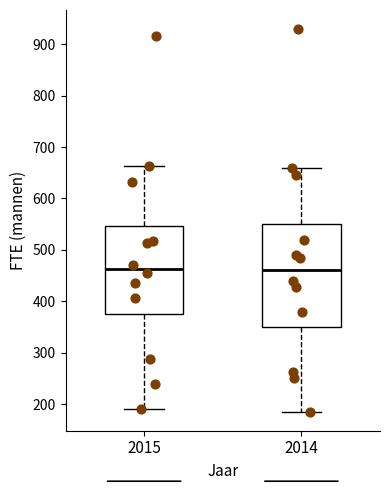

Where does the lower whisker of the box at x = 2014 end on the y-axis? The values are not printed on the chart, so give them approximately, as read against the axis.

190